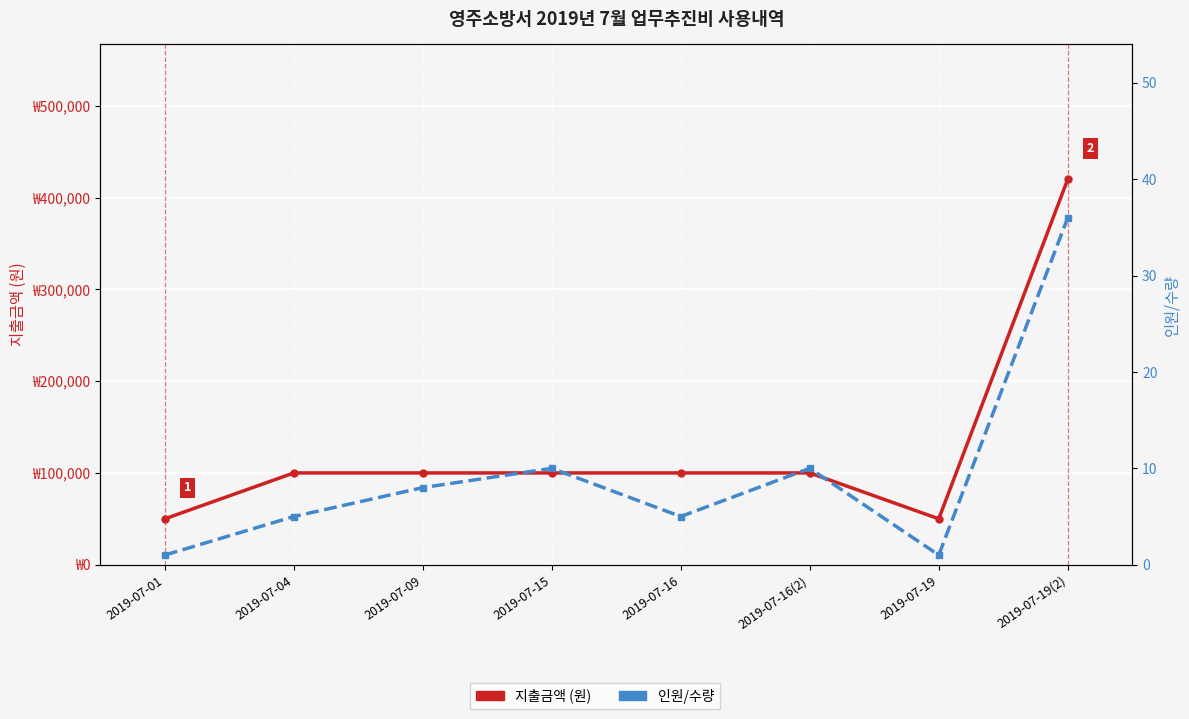

What are all the series names shown in the legend?

지출금액 (원), 인원/수량